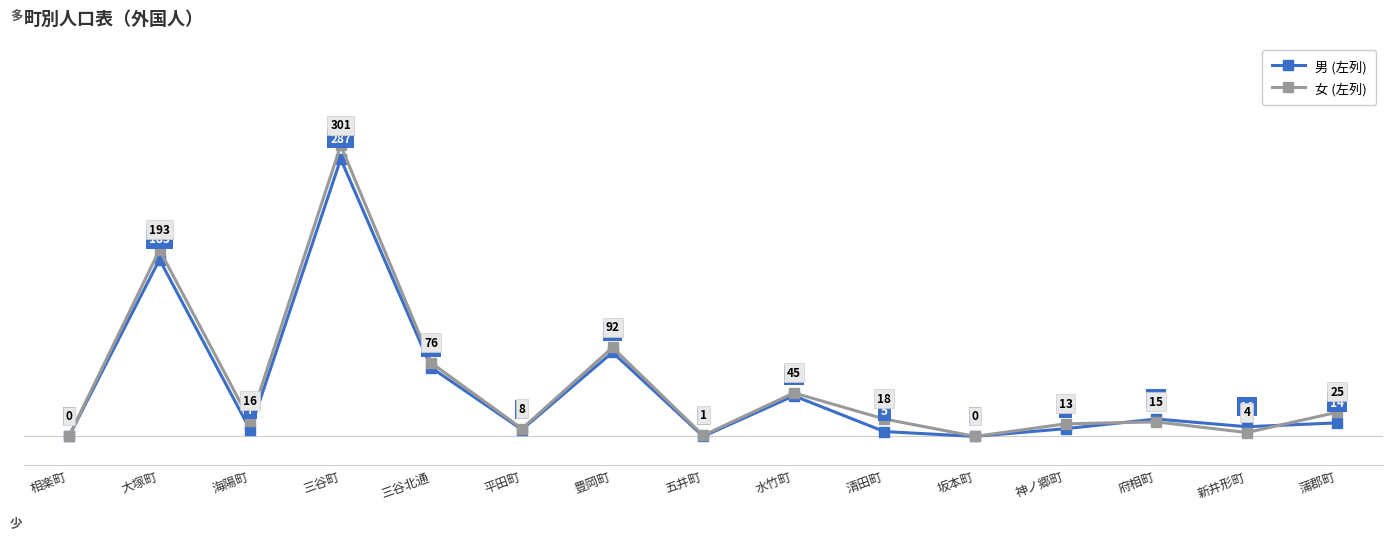

What is the sum of the 男 (左列) values at 神ノ郷町 and 平田町?

15